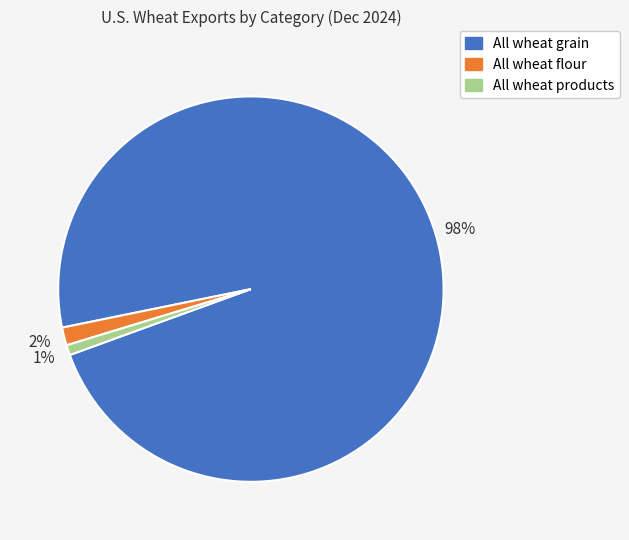

Is it true that All wheat products is 1% of the pie?

True